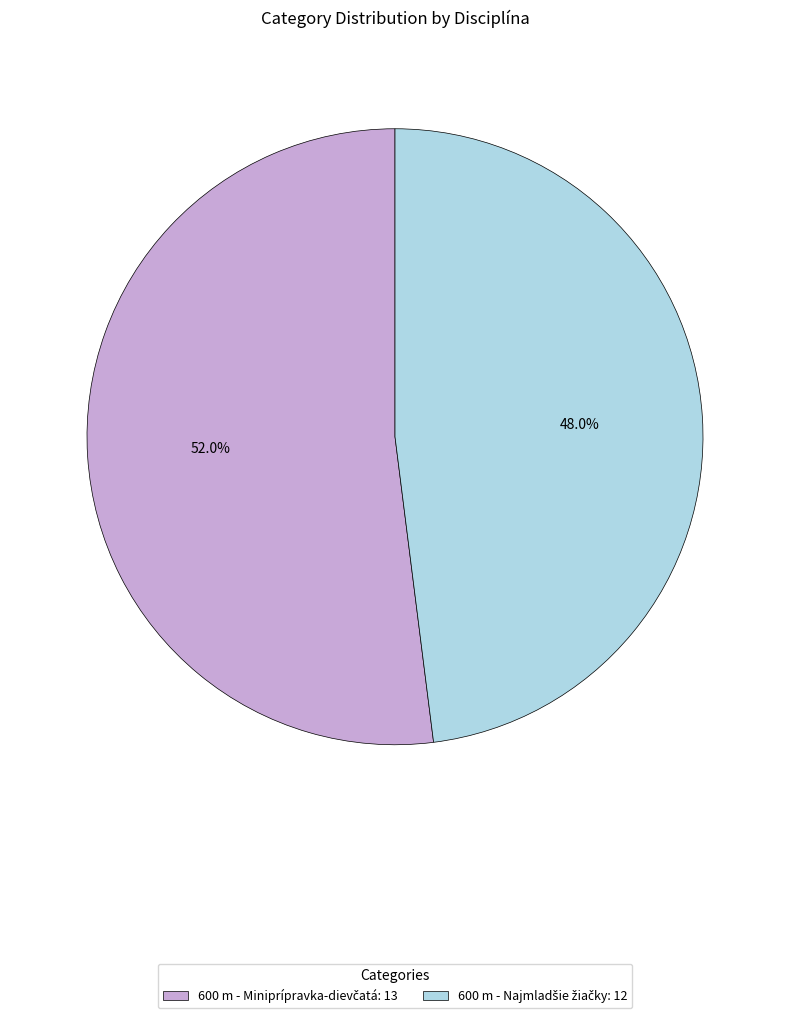

Is there any slice that represents more than half of the pie?

Yes